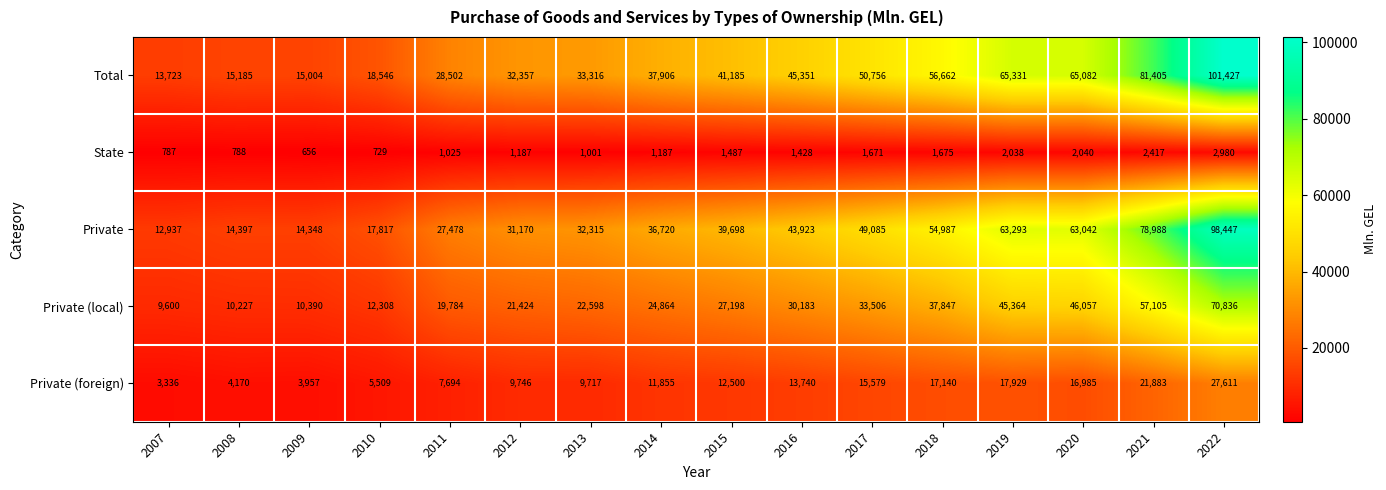

List the series in order of their peak value, lowest first.

State, Private (foreign), Private (local), Private, Total